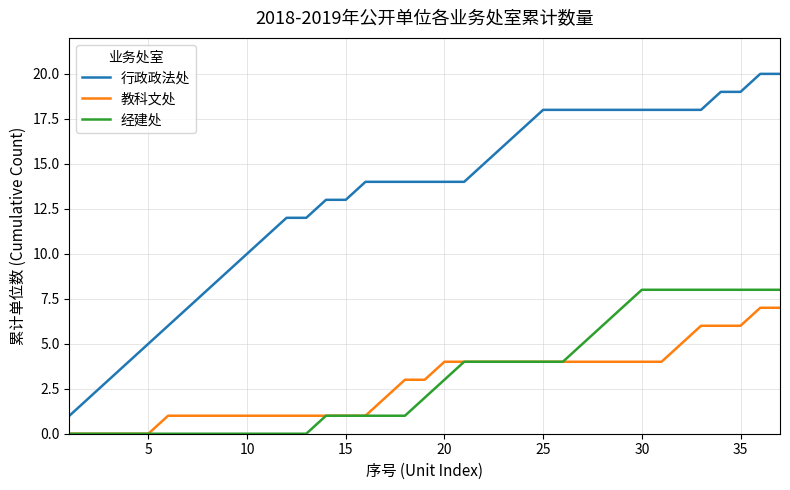

True or false: 行政政法处 and 教科文处 intersect in this chart.

False